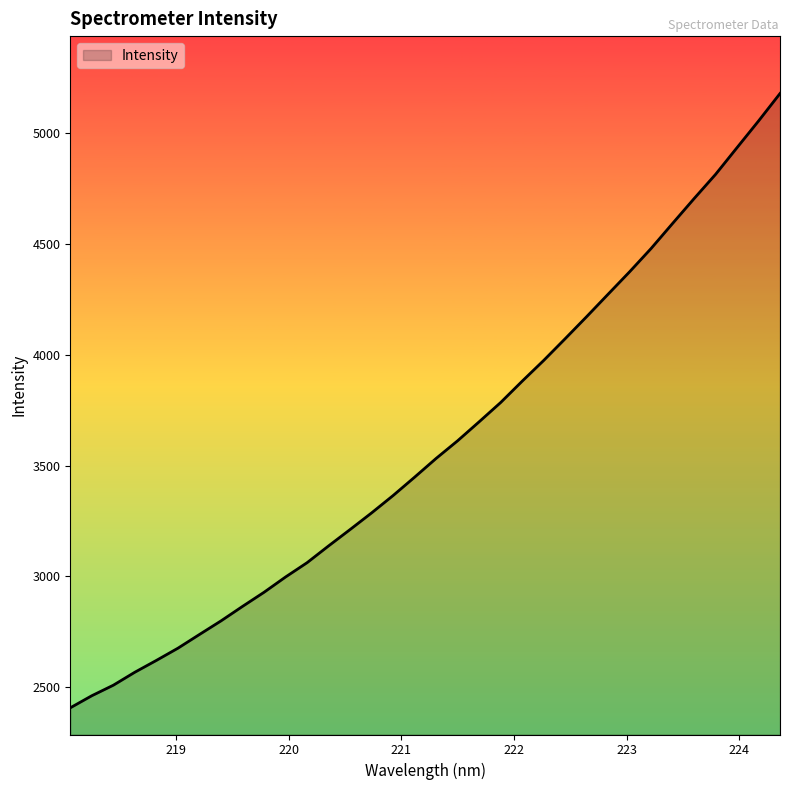

True or false: there are more than 0 points higher than both neighbors.

False